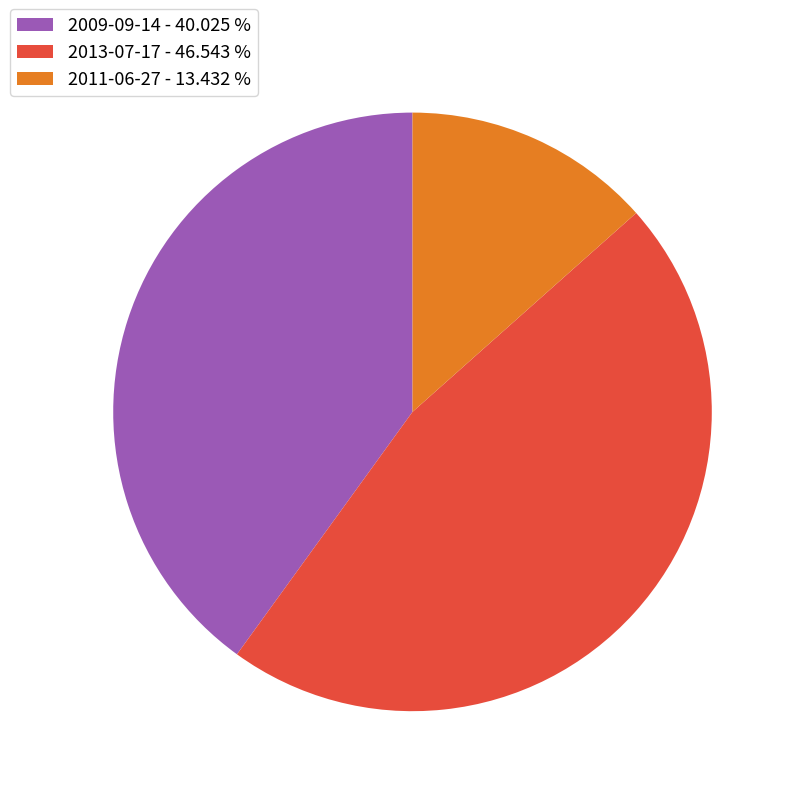

Does any single category account for the majority?

No